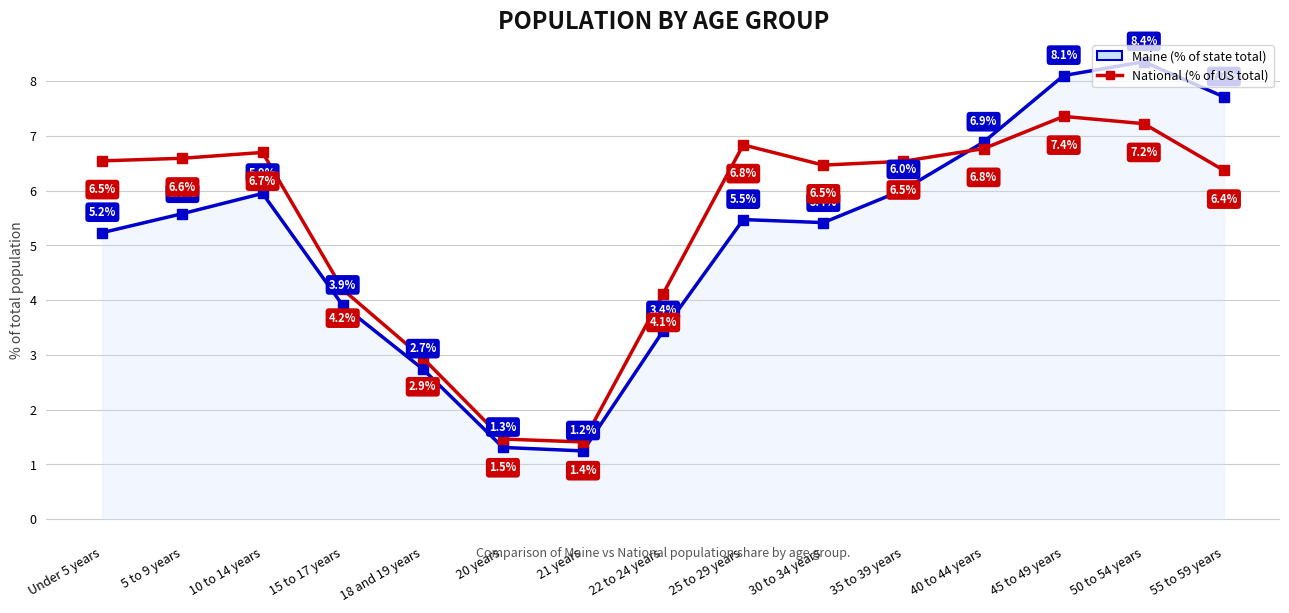

At which category does the chart reach its peak across all series?

50 to 54 years